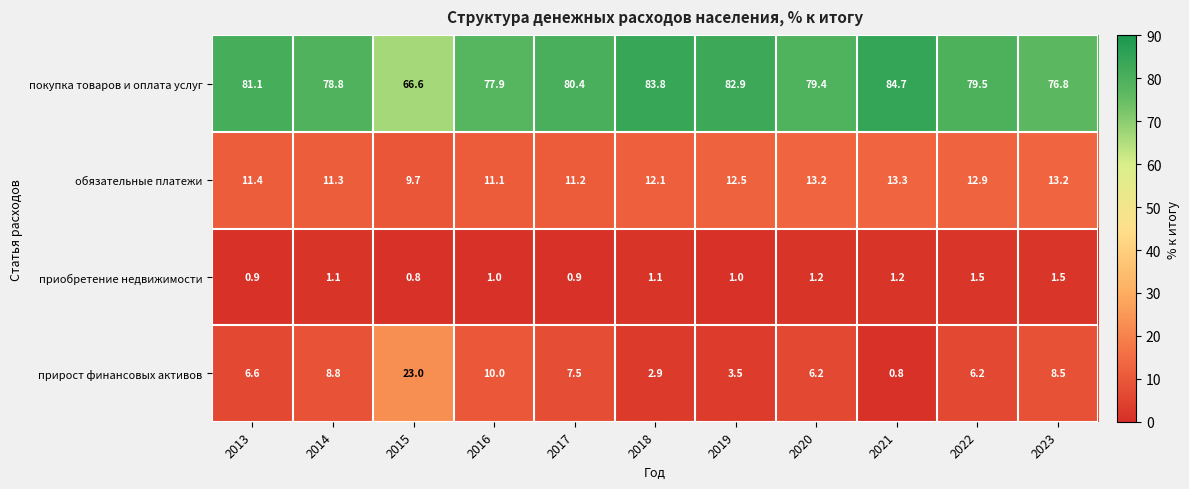

At which category does the chart reach its peak across all series?

2021